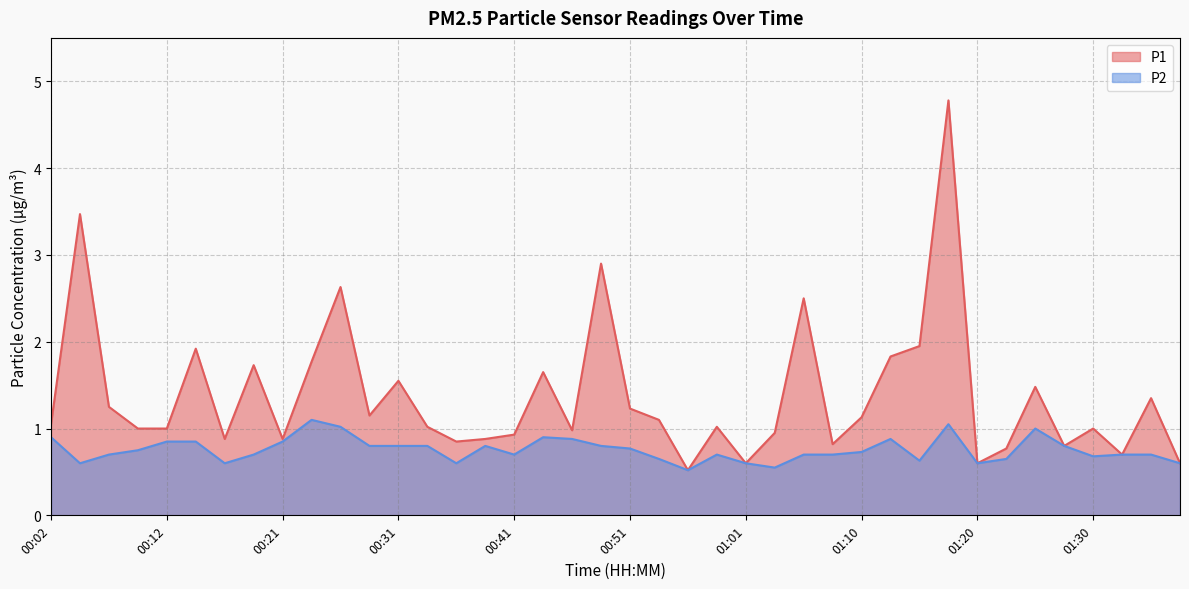

What is the smallest value displayed?

0.5